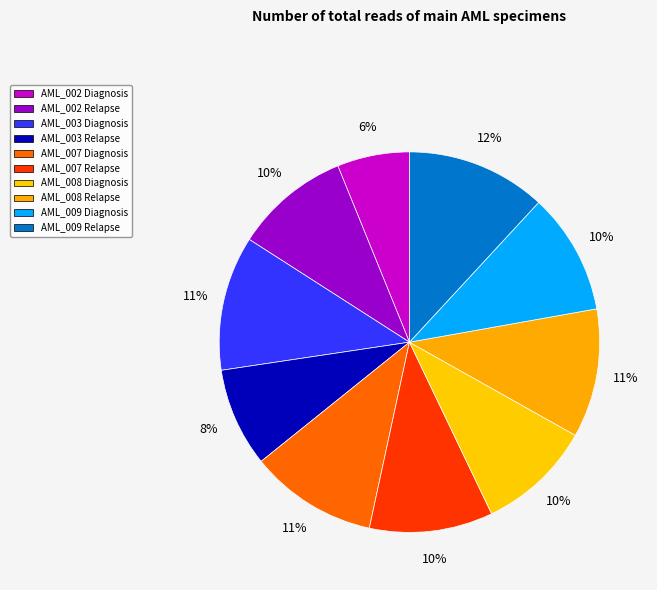

How many slices are in this pie chart?

10